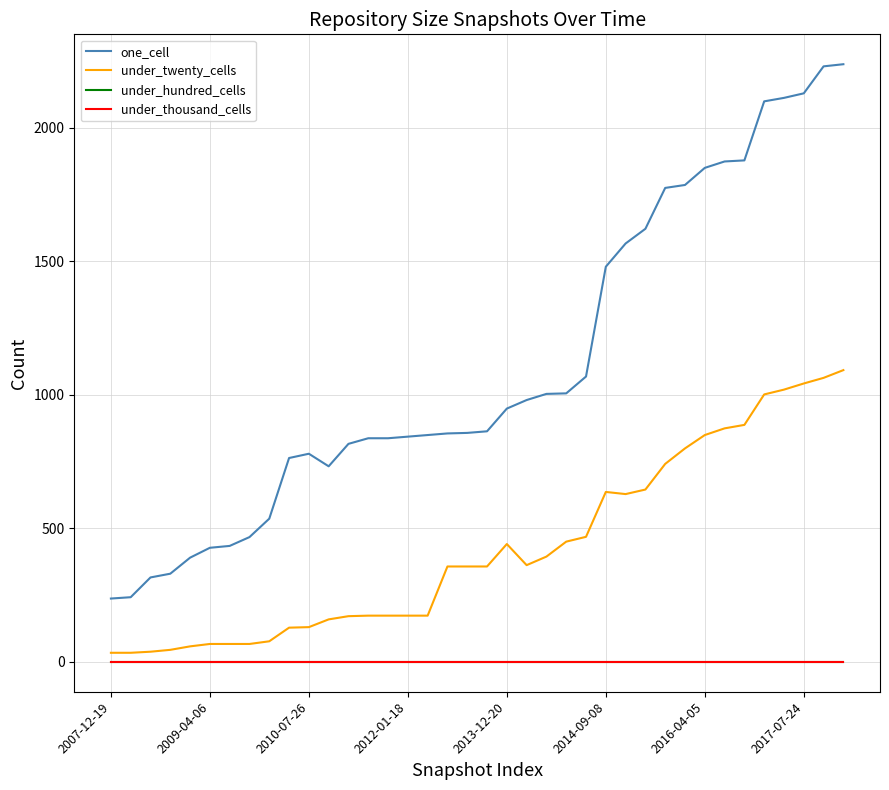

Where does the one_cell series first go above 863?

2013-12-20